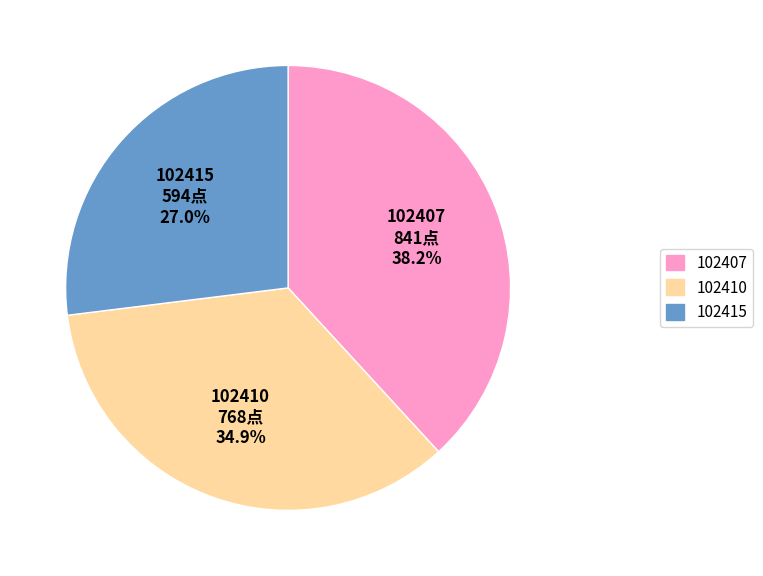

What percentage is the 102410 slice, to the nearest percent?

35%